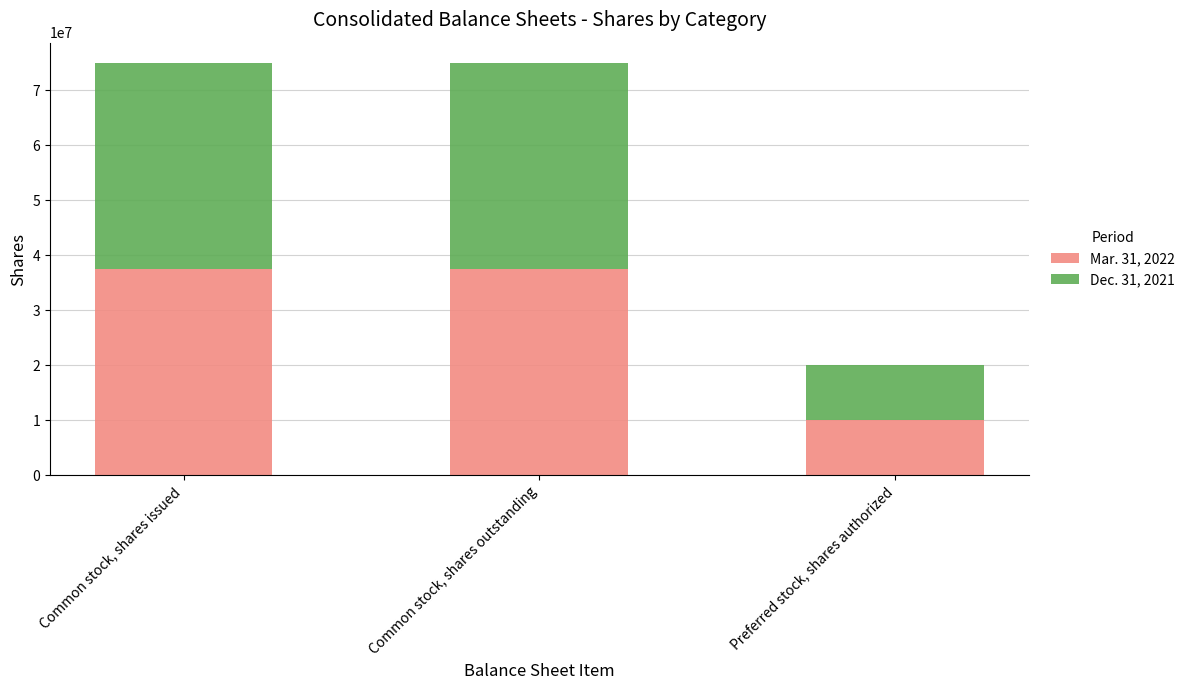

The value of Mar. 31, 2022 at Common stock, shares outstanding is 9783334. True or false?

False